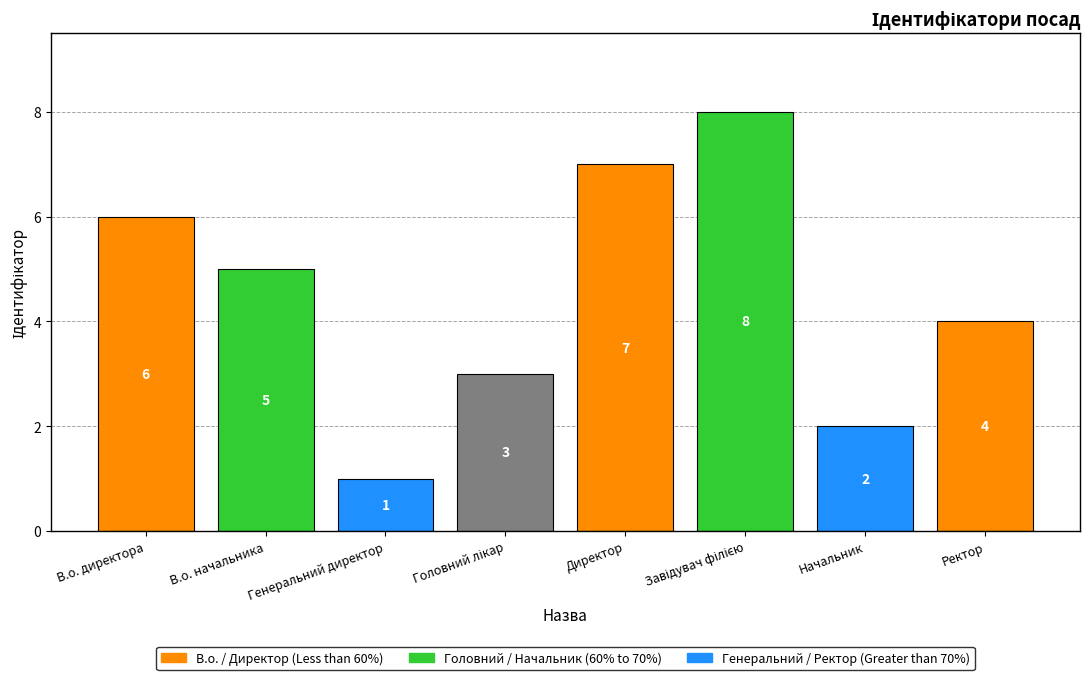

What is the change in value from Генеральний директор to Ректор?

+3